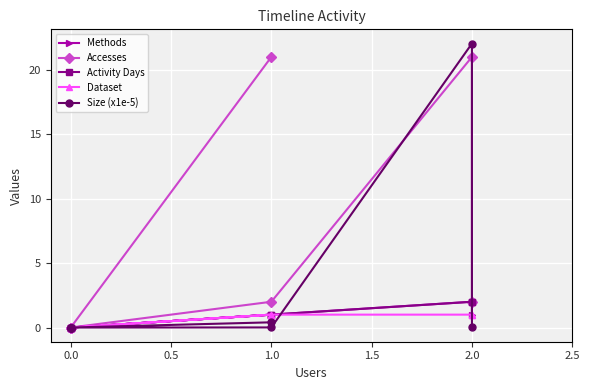

True or false: Methods and Dataset cross at least once.

False